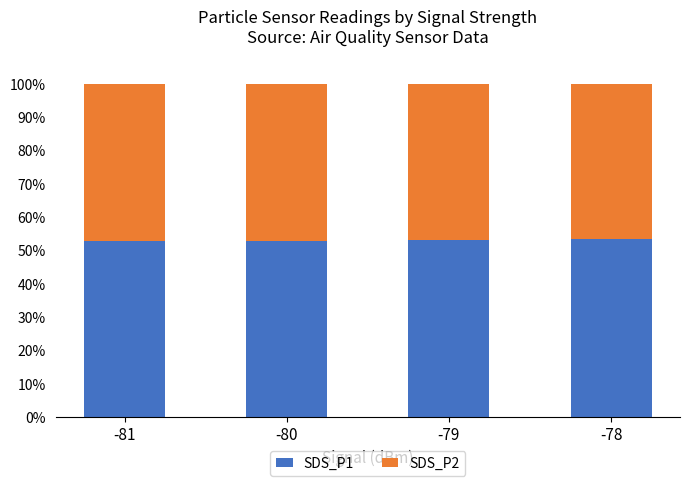

Are the bars grouped side by side (vs. stacked)?

No